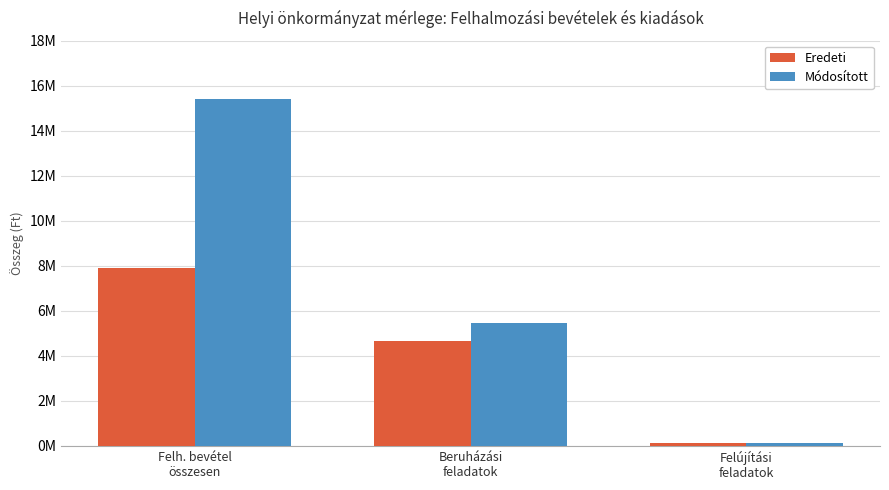

What are all the series names shown in the legend?

Eredeti, Módosított